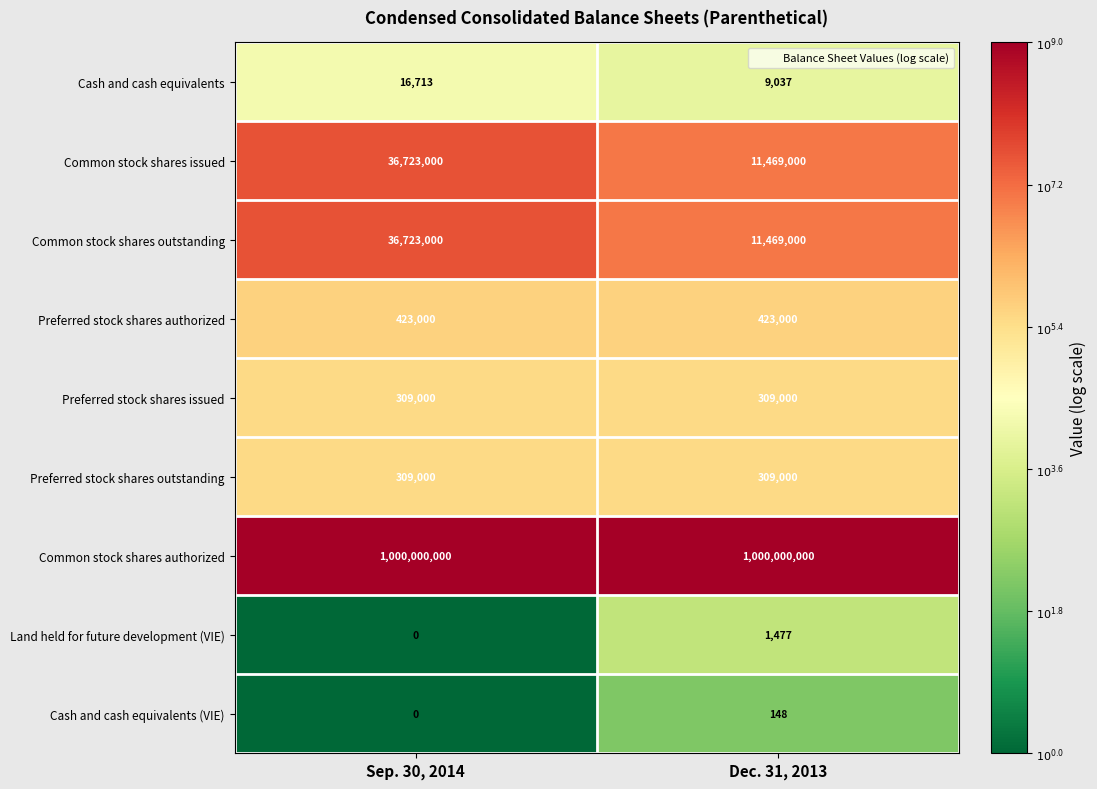

Reading left to right, transcribe all the data shown in this chart.

Cash and cash equivalents: 16713	9037
Common stock shares issued: 36723000	11469000
Common stock shares outstanding: 36723000	11469000
Preferred stock shares authorized: 423000	423000
Preferred stock shares issued: 309000	309000
Preferred stock shares outstanding: 309000	309000
Common stock shares authorized: 1000000000	1000000000
Land held for future development (VIE): 0	1477
Cash and cash equivalents (VIE): 0	148